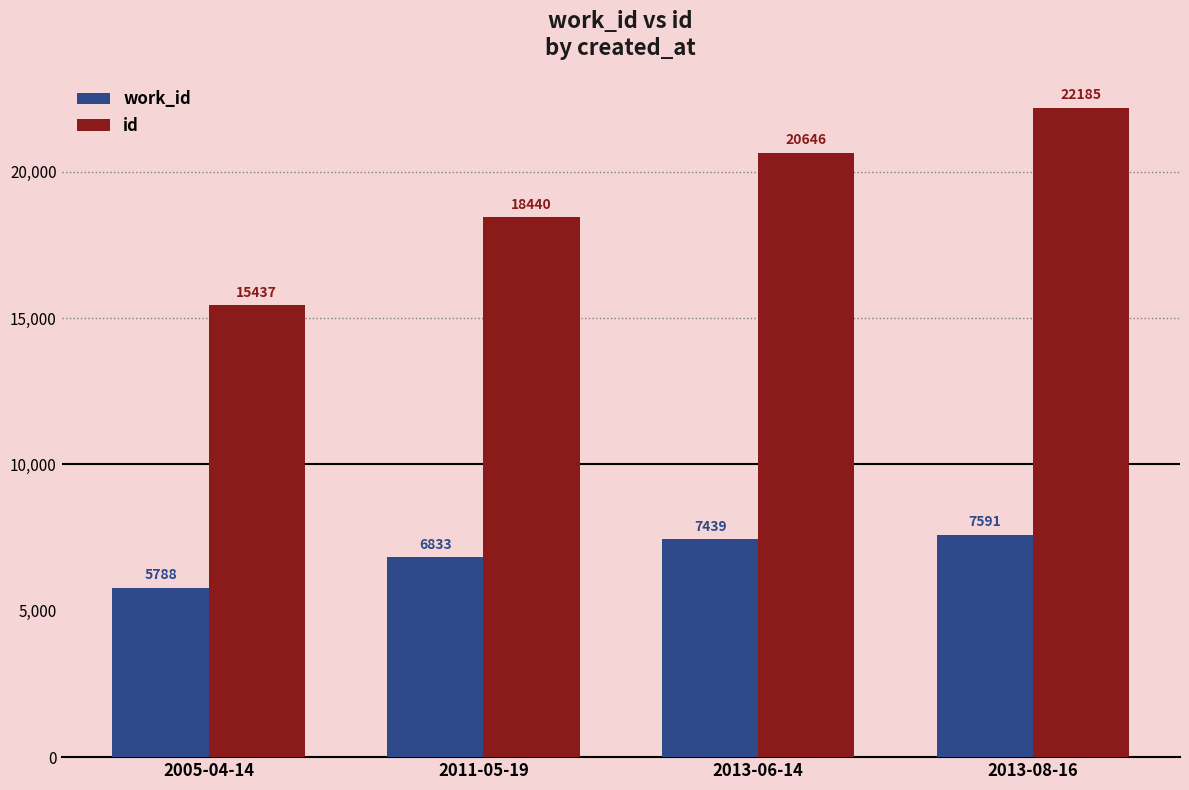

Reading left to right, transcribe all the data shown in this chart.

work_id: 5788	6833	7439	7591
id: 15437	18440	20646	22185